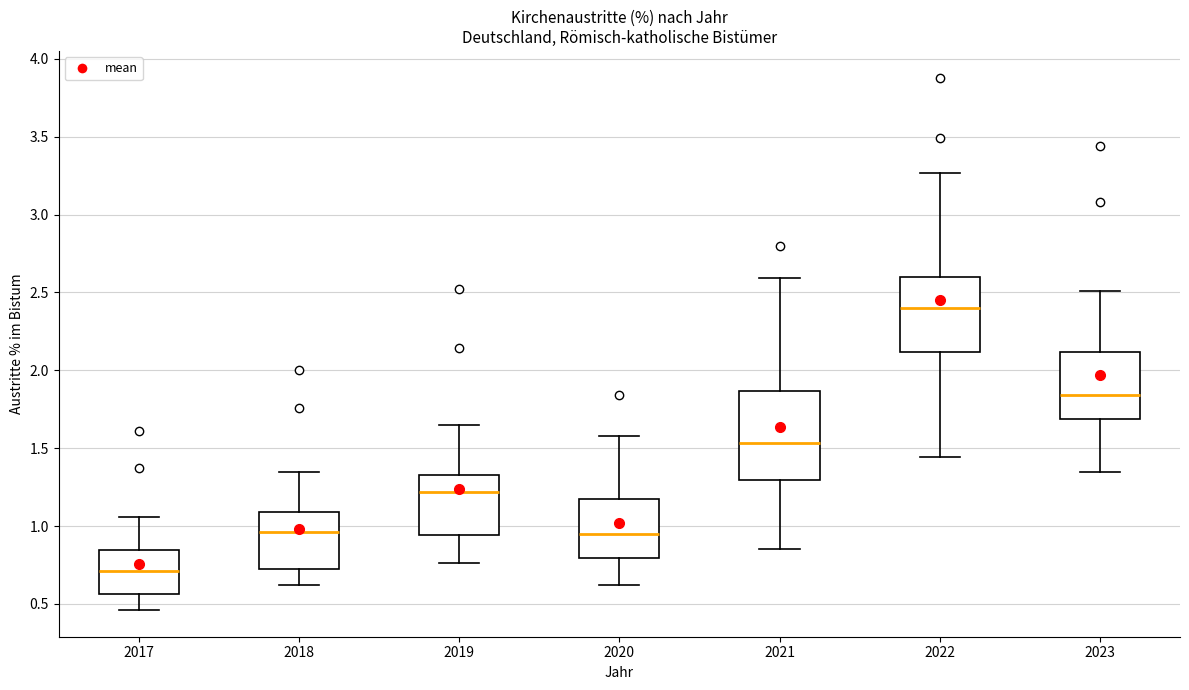

Where does the upper whisker of the box at x = 2021 end on the y-axis? The values are not printed on the chart, so give them approximately, as read against the axis.

2.60